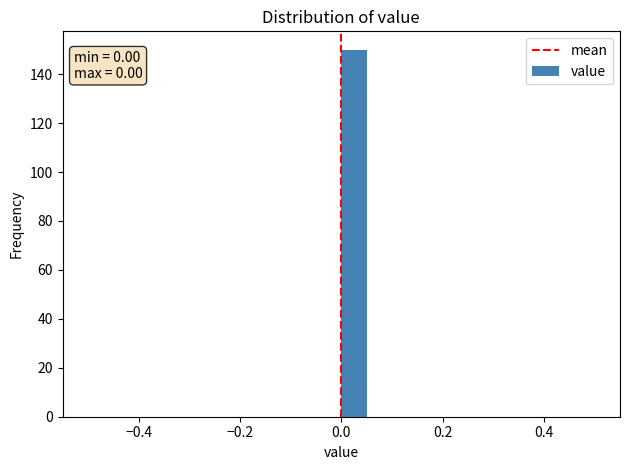

Read against the x-axis, roughly where is the centre of the tallest bar?

0.02